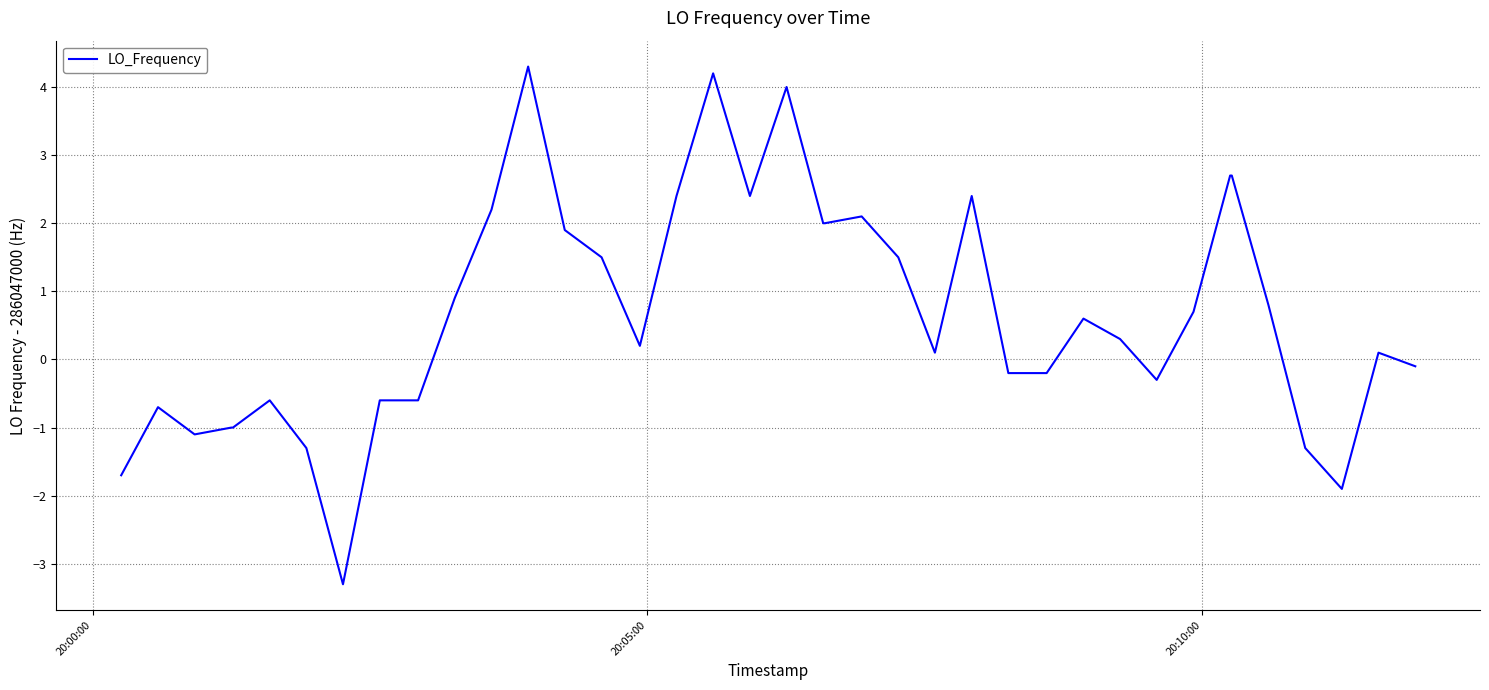

What is the minimum value shown in the chart?

-3.3